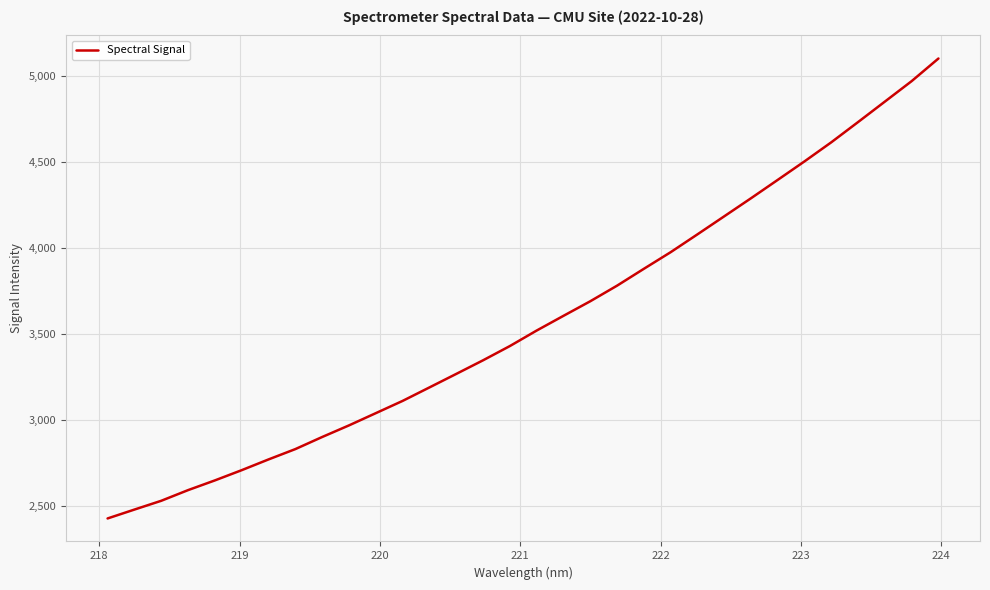

What is the difference between the maximum and minimum values?

2674.9